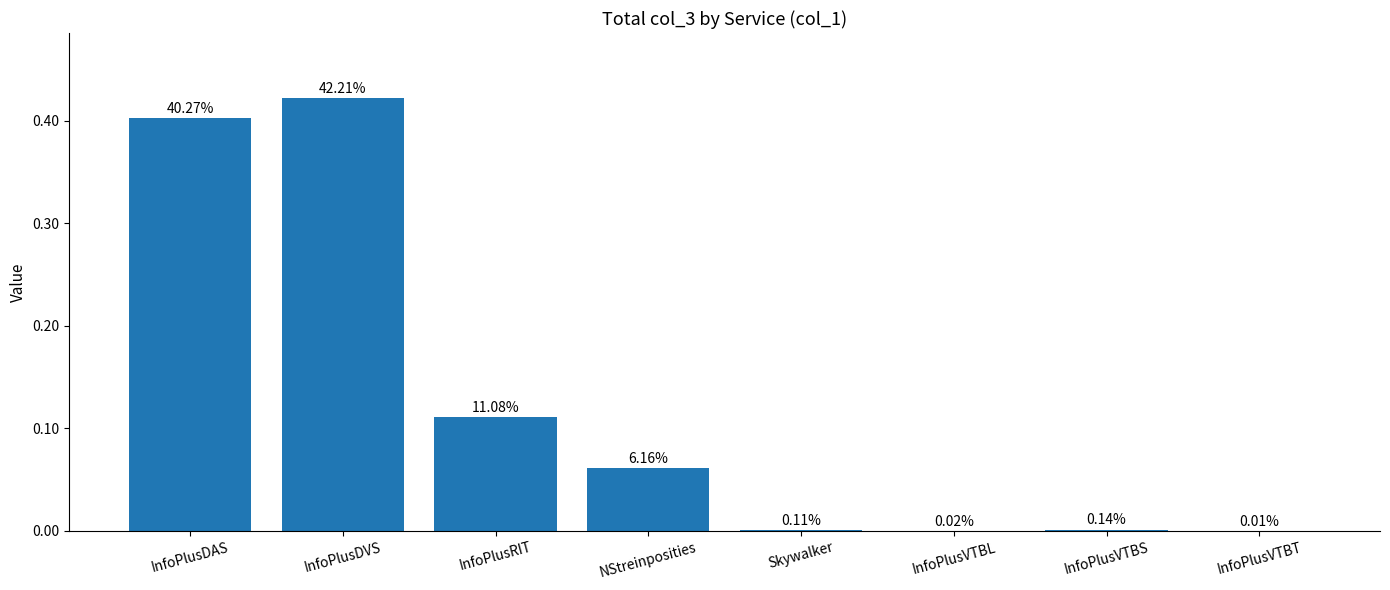

Which has a higher value, InfoPlusDAS or InfoPlusVTBS?

InfoPlusDAS